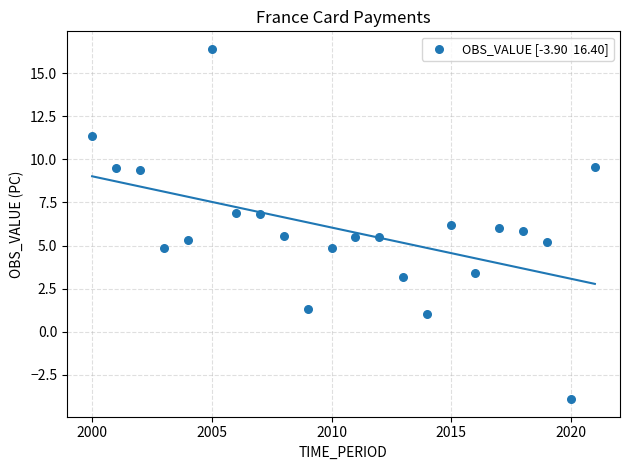

What is the range of X values (max minus min)?

21.0